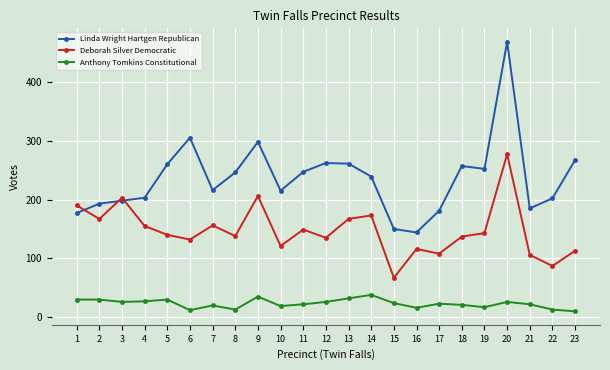

The value of Anthony Tomkins Constitutional at 7 is 20. True or false?

True